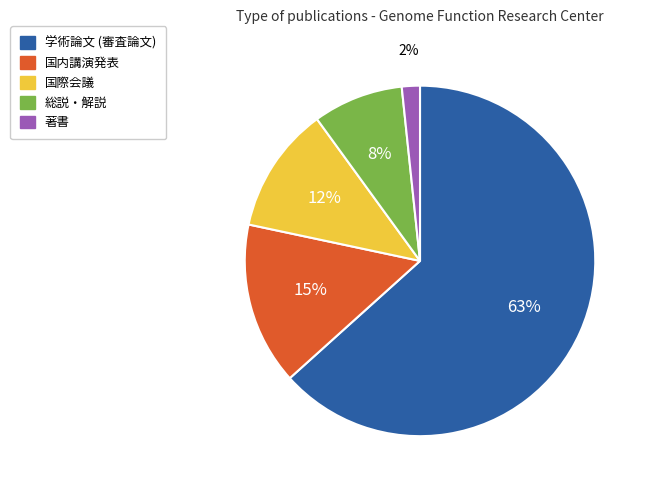

To the nearest percent, what is the average slice percentage?

20%